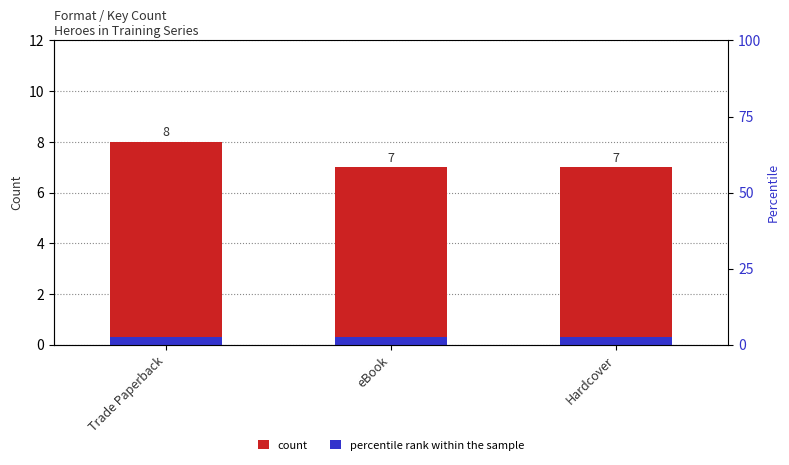

What is the value of the percentile rank within the sample bar at the 2nd from the left?

0.3